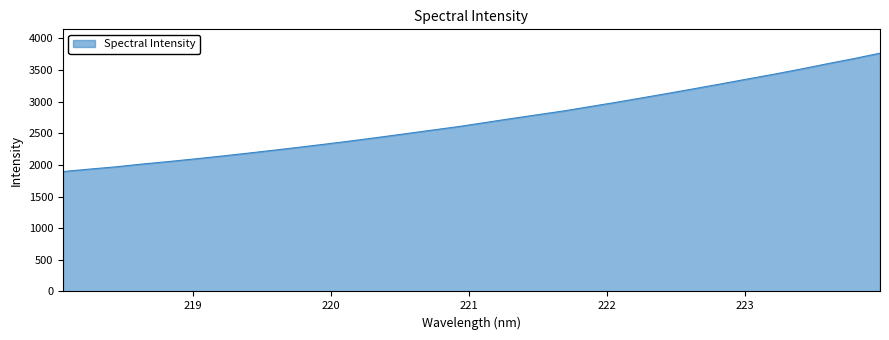

What is the maximum value shown in the chart?

3767.3